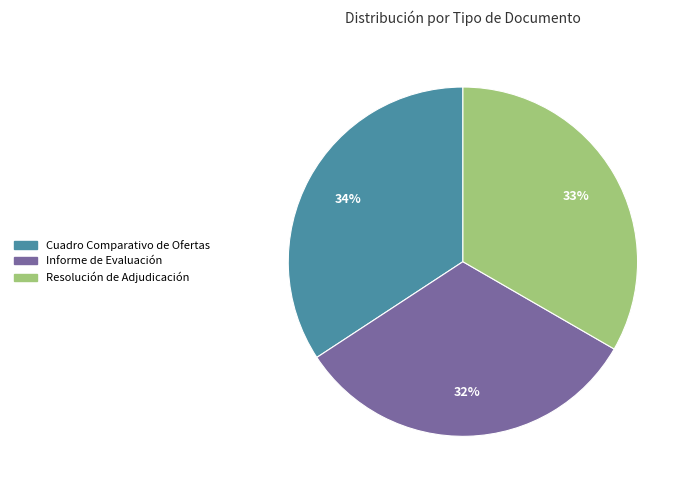

What percentage is the Informe de Evaluación slice, to the nearest percent?

32%